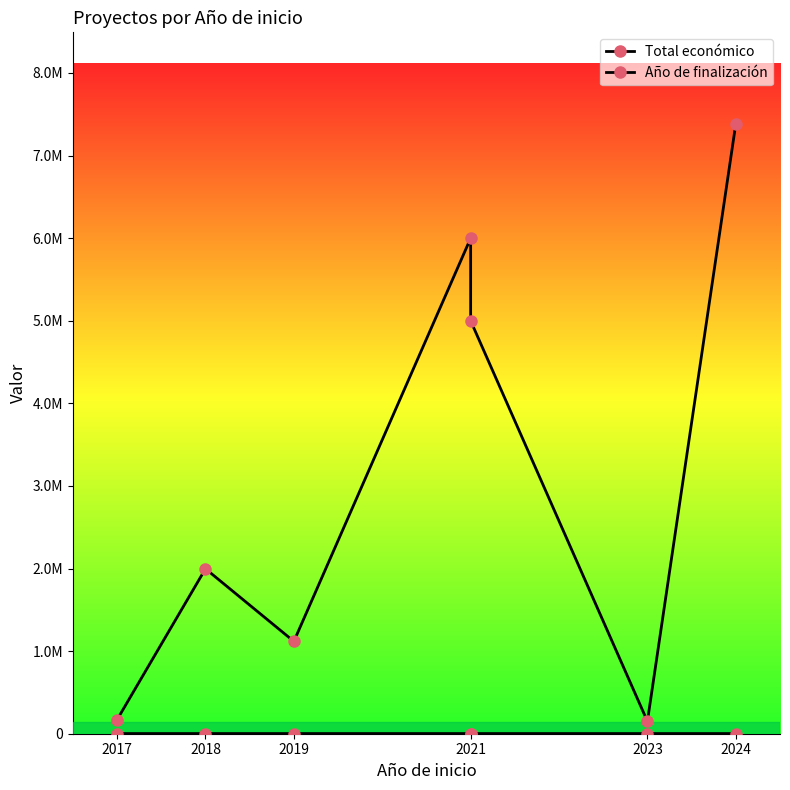

What is the value of the Año de finalización point at the 4th from the left?

2025